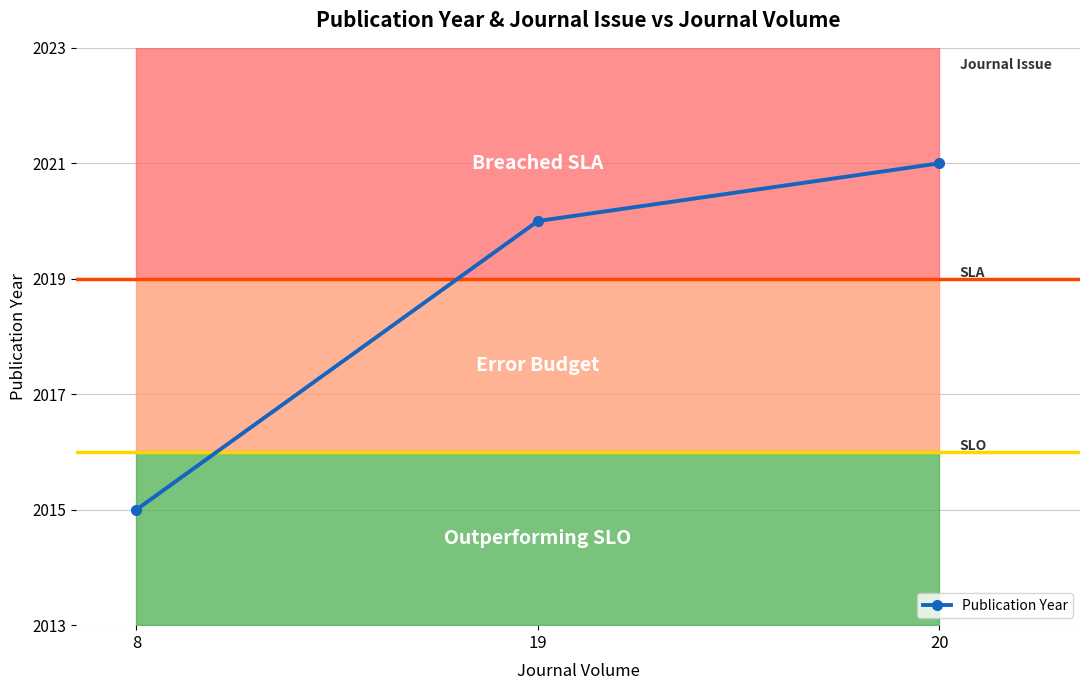

Reading right to left, extract all data points from this chart.

20=2021	19=2020	8=2015